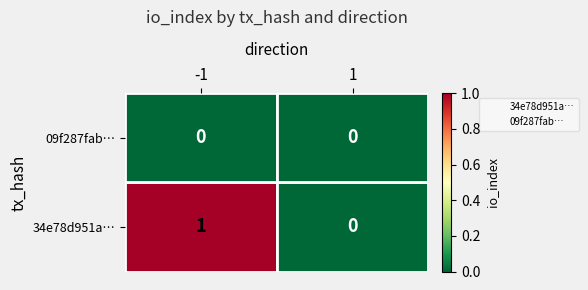

What are all the series names shown in the legend?

34e78d951a…, 09f287fab…